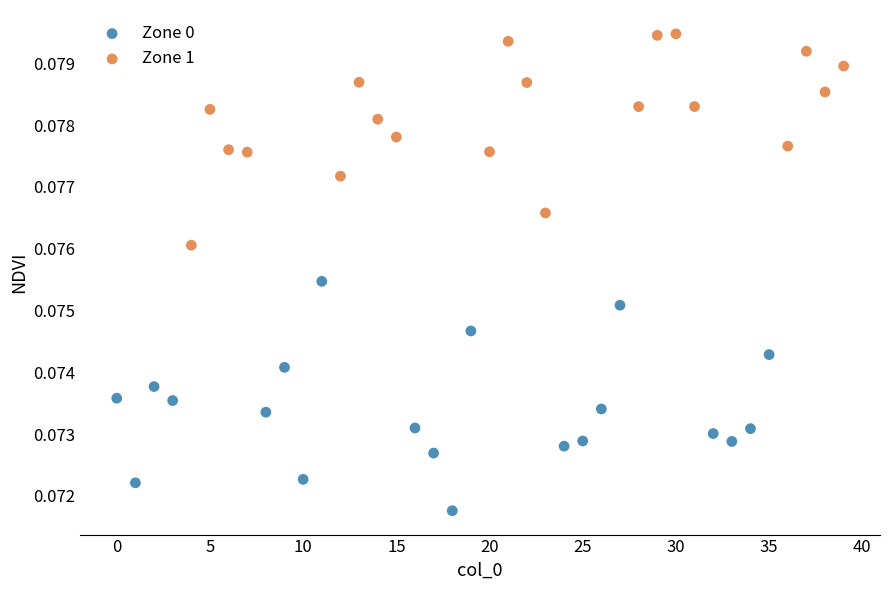

Which series contains the lowest Y value?

Zone 0